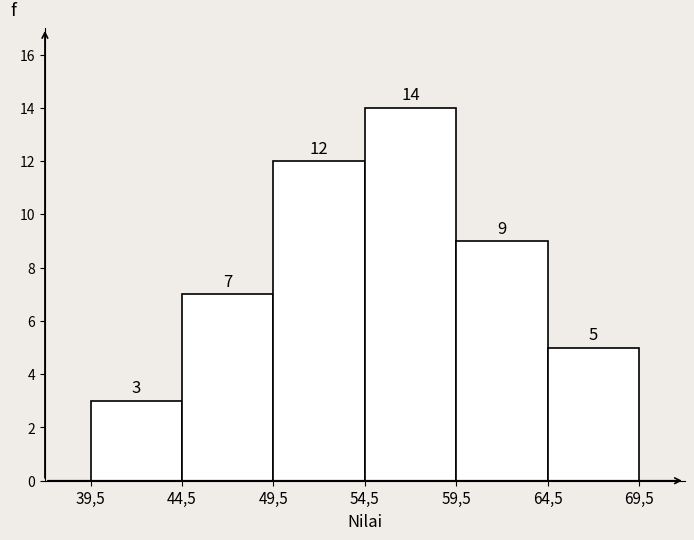

Reading left to right, extract all data points from this chart.

3	7	12	14	9	5